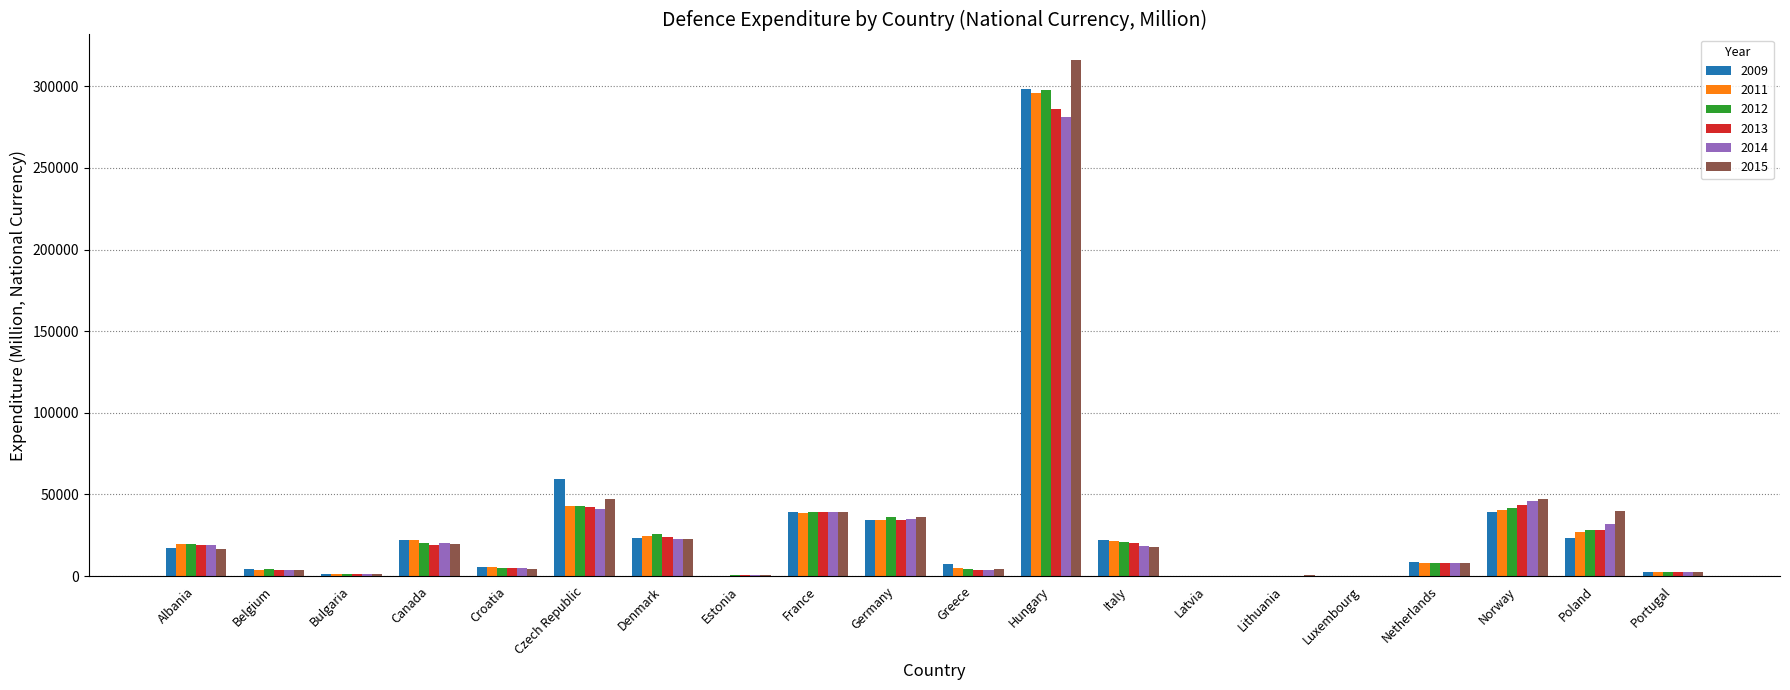

Is it true that 2015 equals 46893.8 at Norway?

True